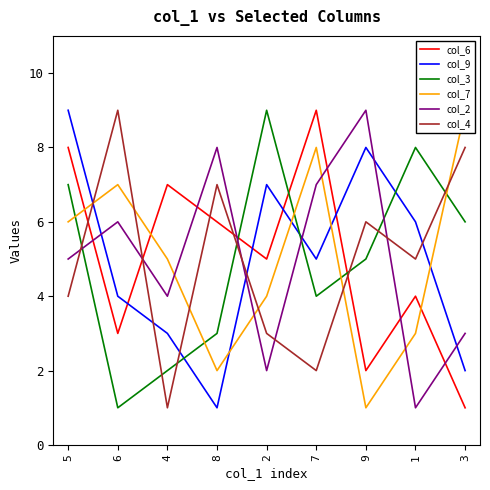

In col_2, how many points are lower than both neighbors (excluding endpoints)?

3